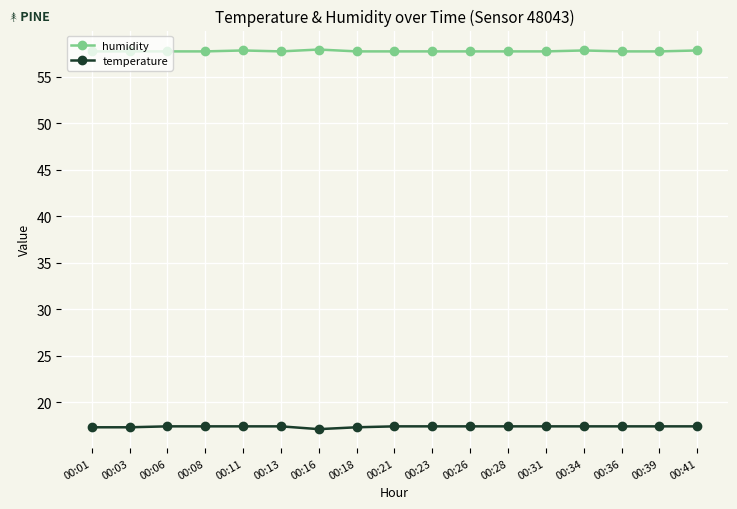

True or false: temperature and humidity intersect in this chart.

False